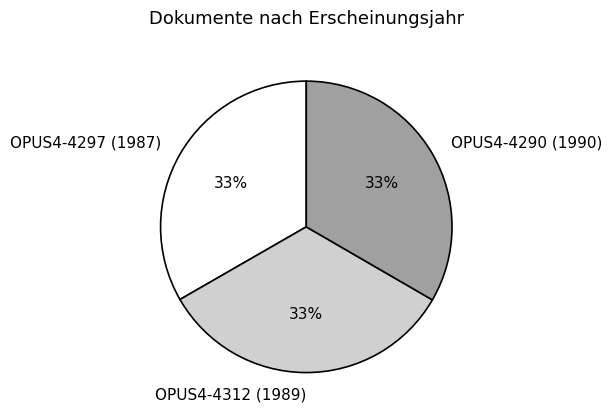

How many segments does this pie chart have?

3